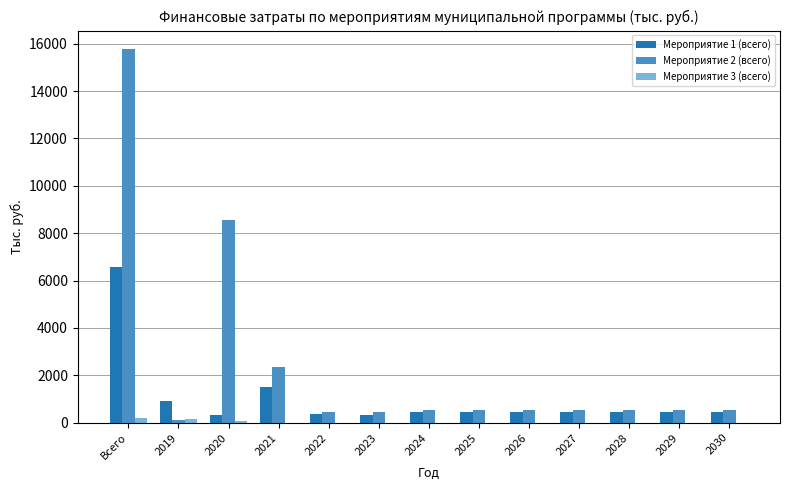

What is the maximum value shown in the chart?

15766.3